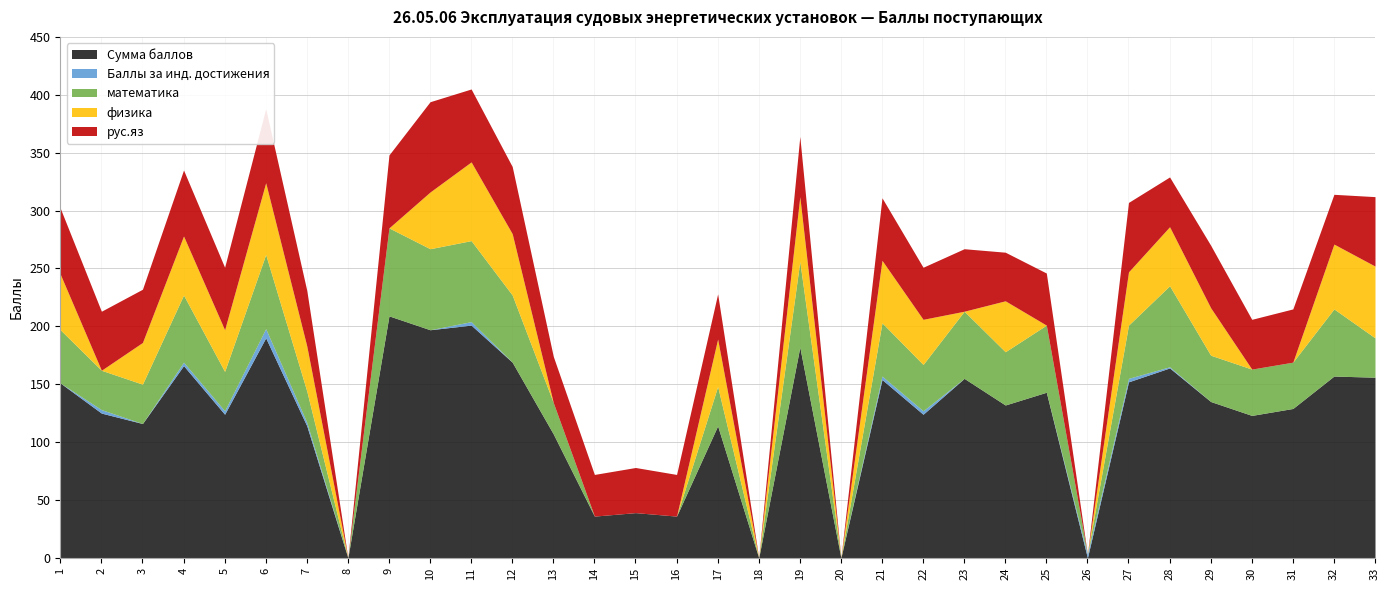

What is the maximum value for математика?

76